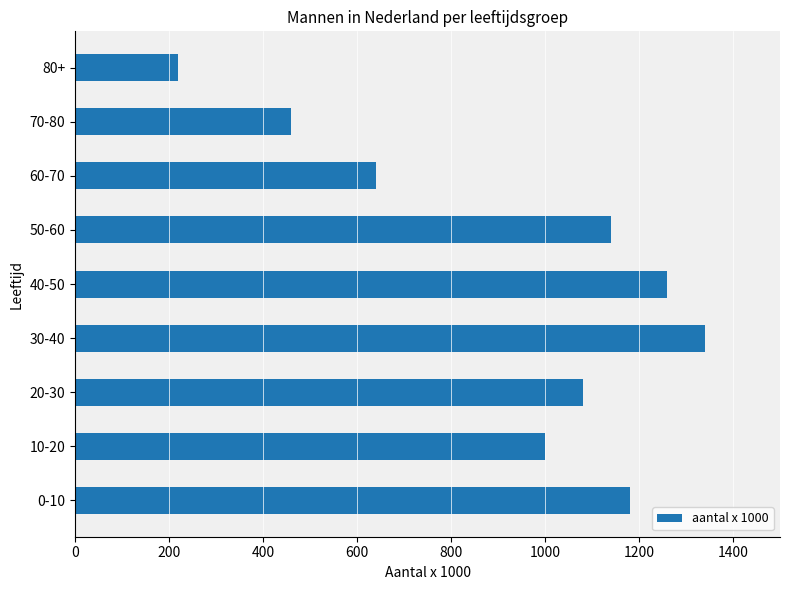

Rank the categories by value from lowest to highest.

80+, 70-80, 60-70, 10-20, 20-30, 50-60, 0-10, 40-50, 30-40